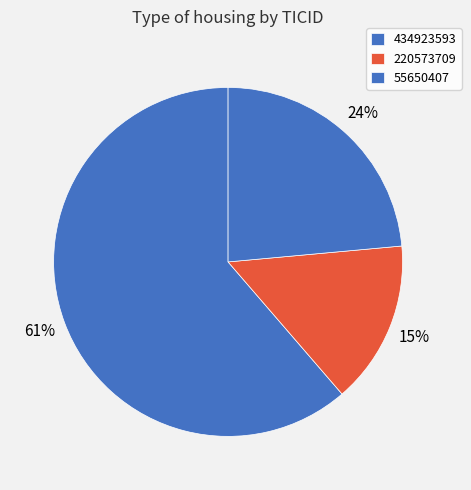

How many segments does this pie chart have?

3